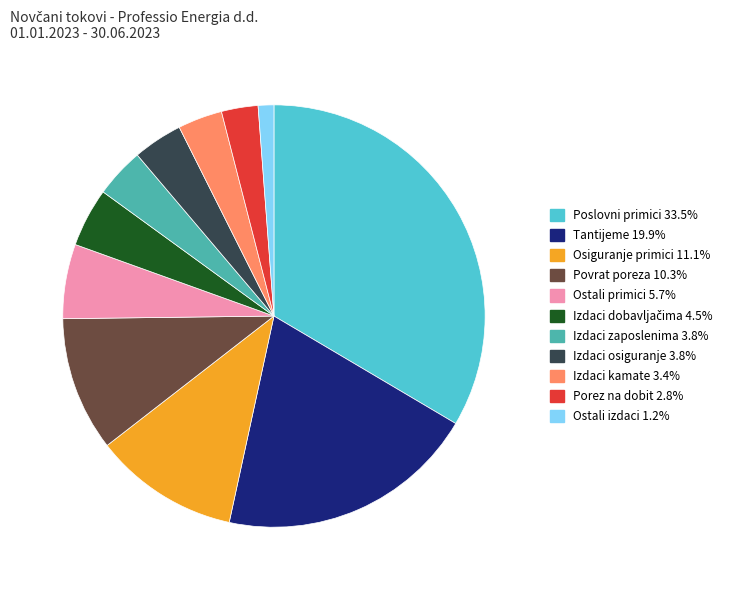

Count the number of slices in the pie.

11